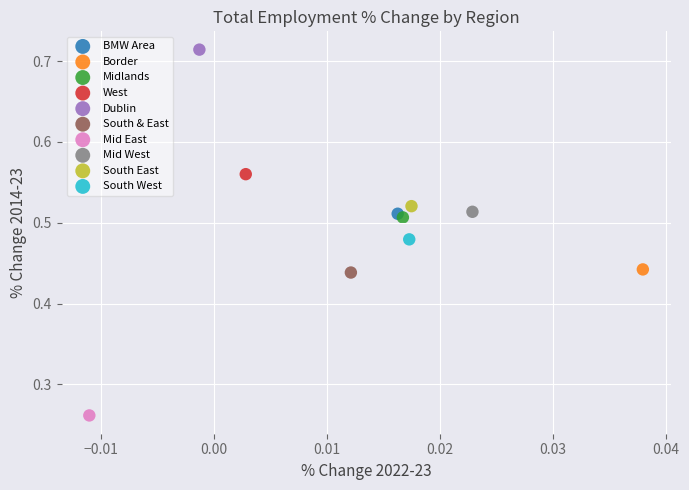

Which series contains the lowest Y value?

Mid East